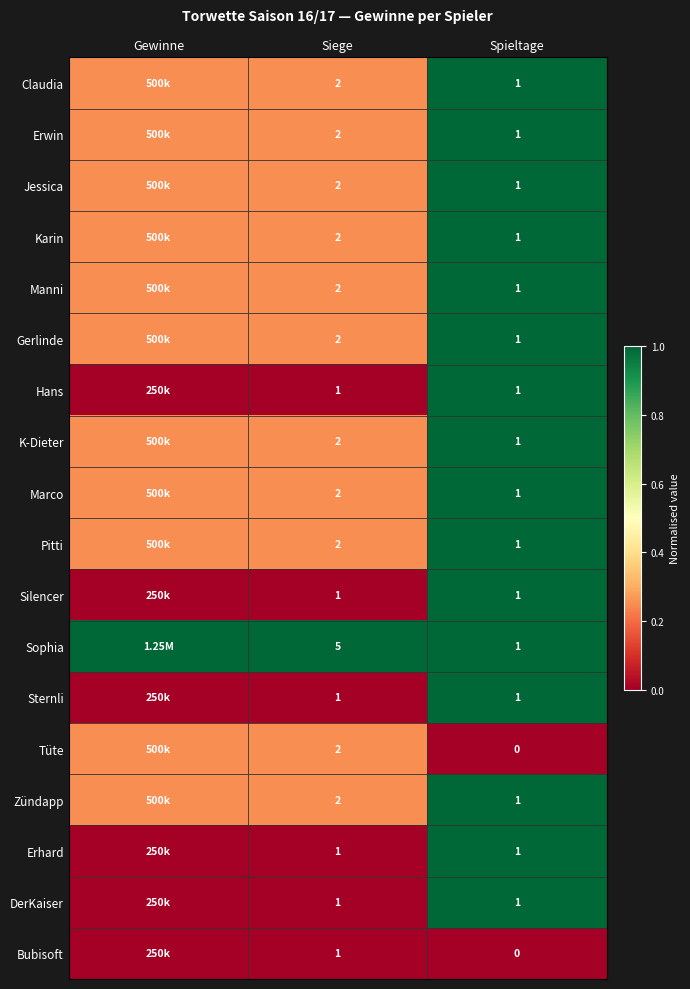

Between Siege and Spieltage, which series saw the biggest shift?

Sophia